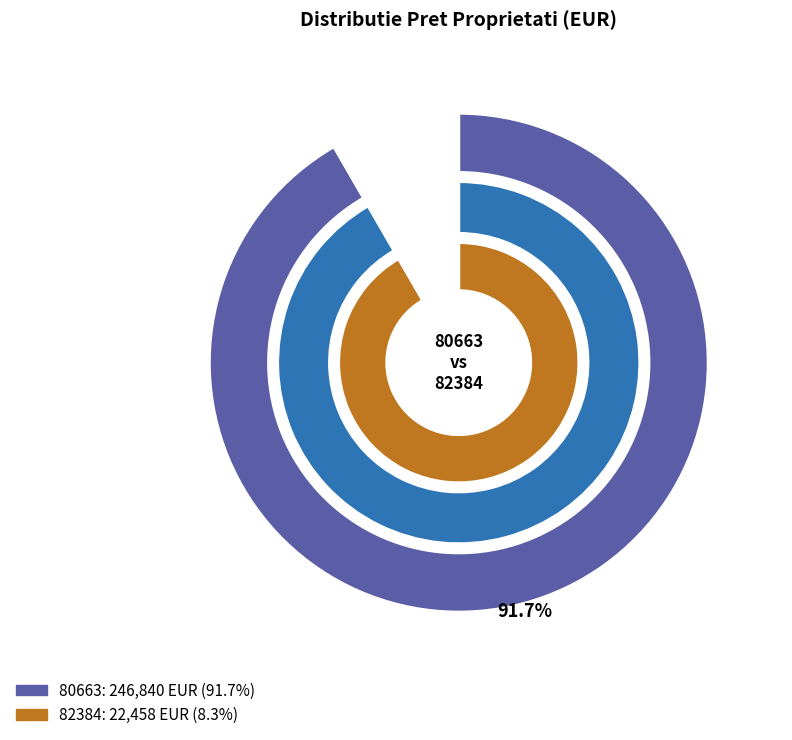

Which slice is the smallest?

82384